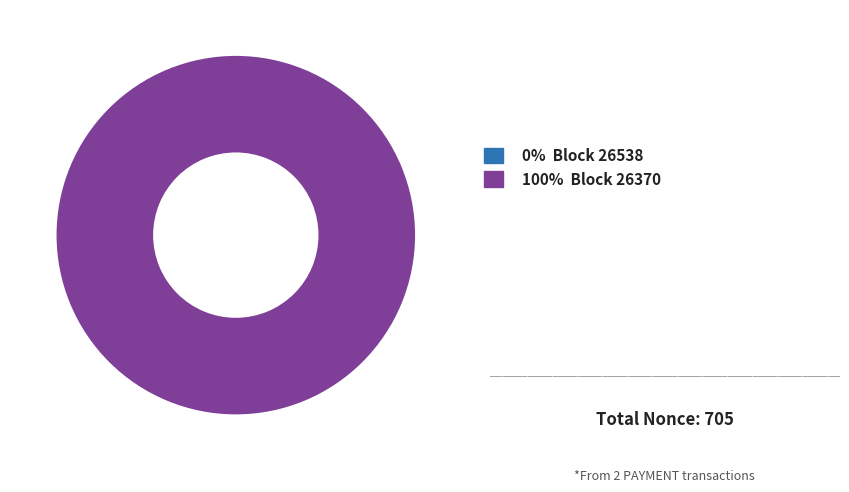

How many segments does this pie chart have?

2